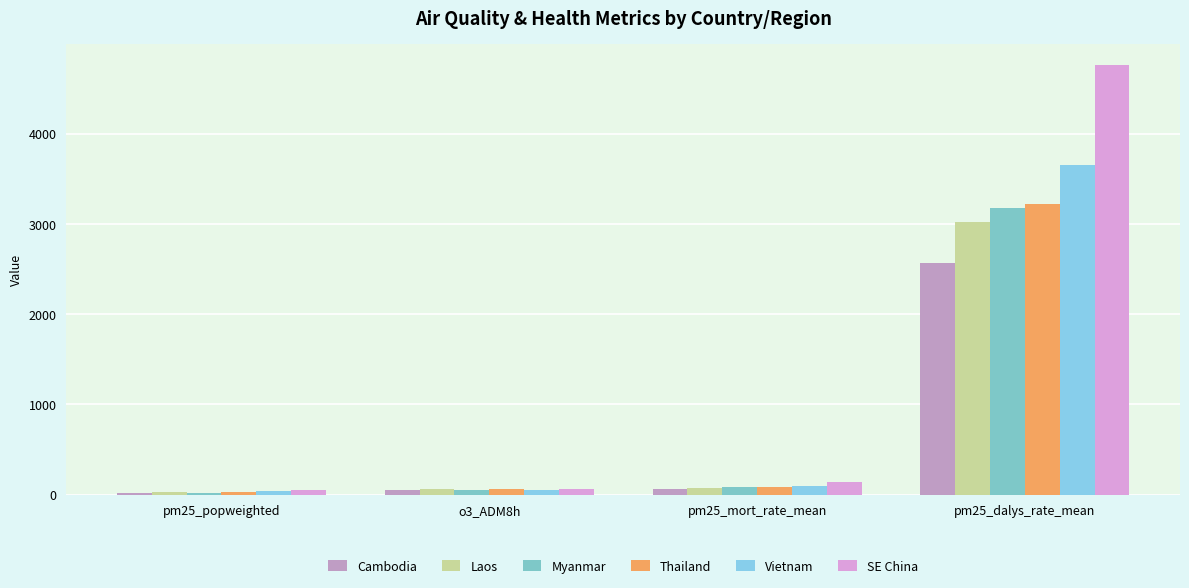

Which series has the widest spread of values?

SE China